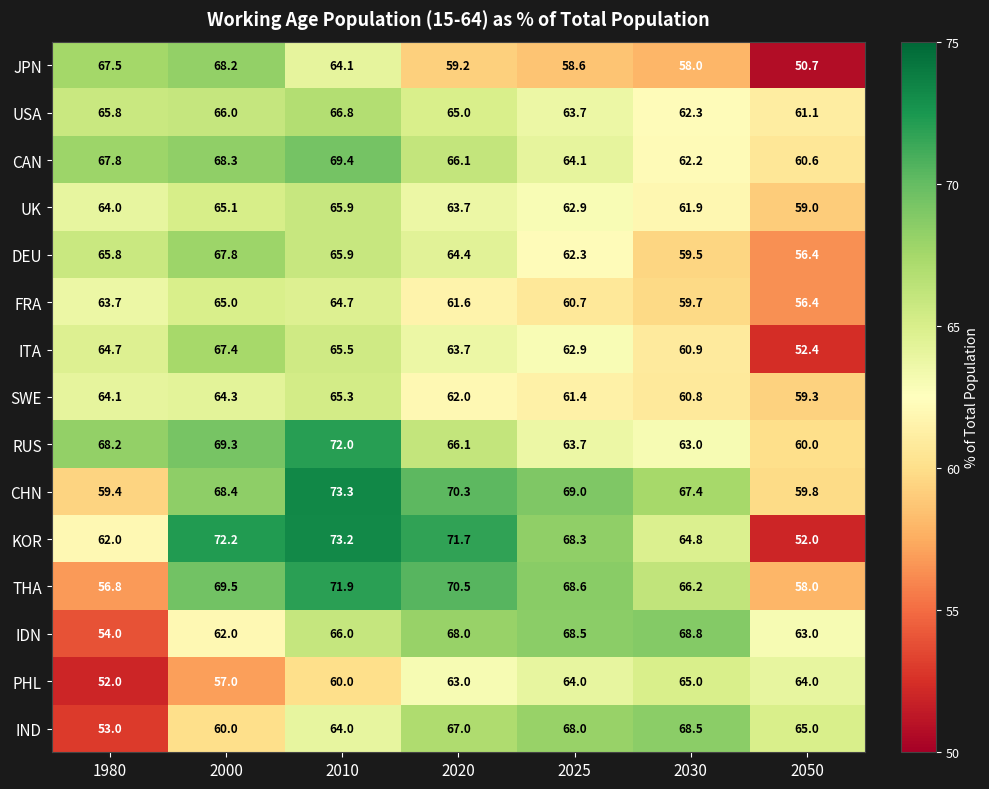

What is the spread (max minus min) of values at 2020?

12.5